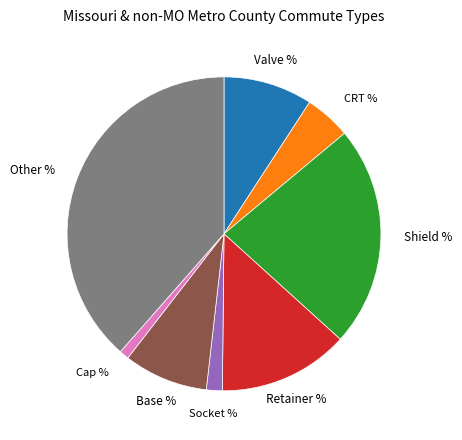

Is there a majority slice in this chart?

No